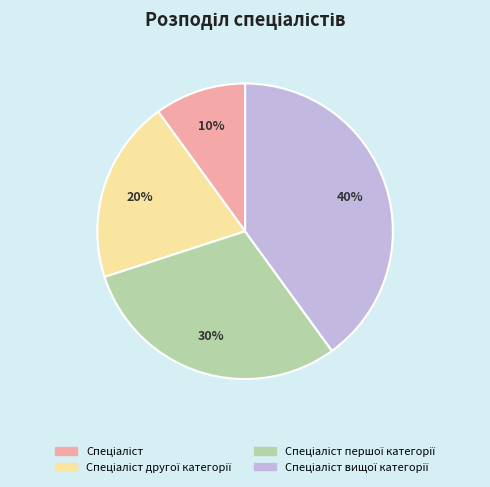

To the nearest percent, what is the difference between the largest and smallest slice percentages?

30%